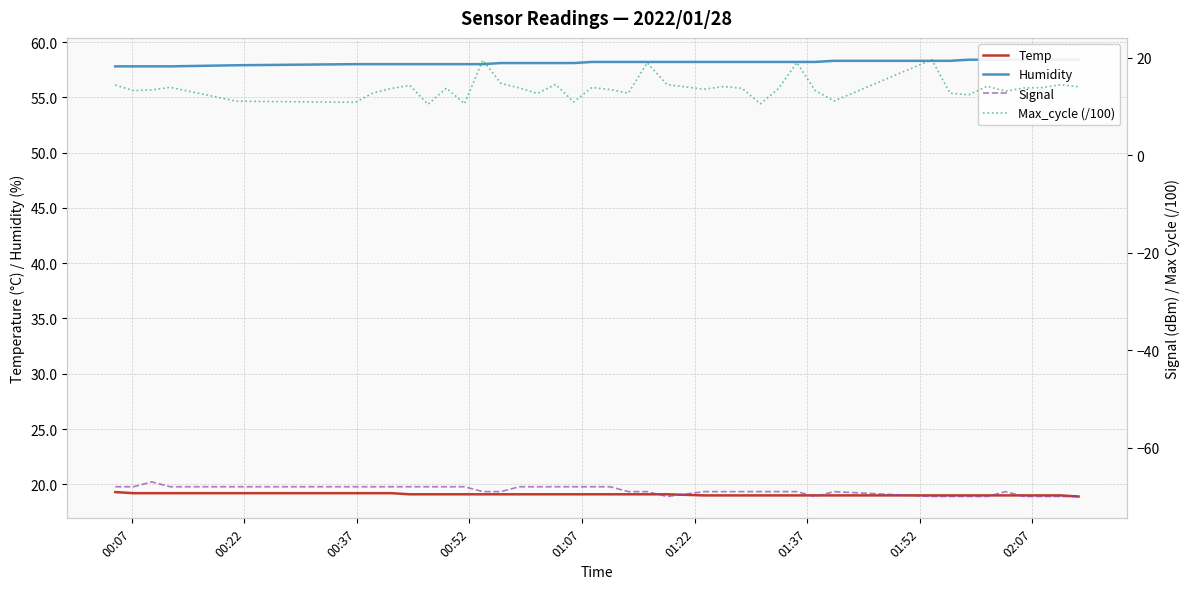

What is the minimum value for Temp?

18.9